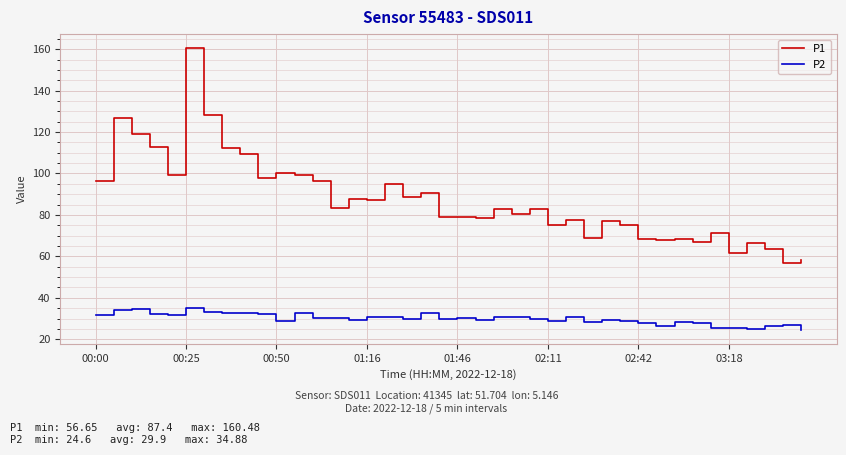

Rank the series by their maximum value, from highest to lowest.

P1, P2